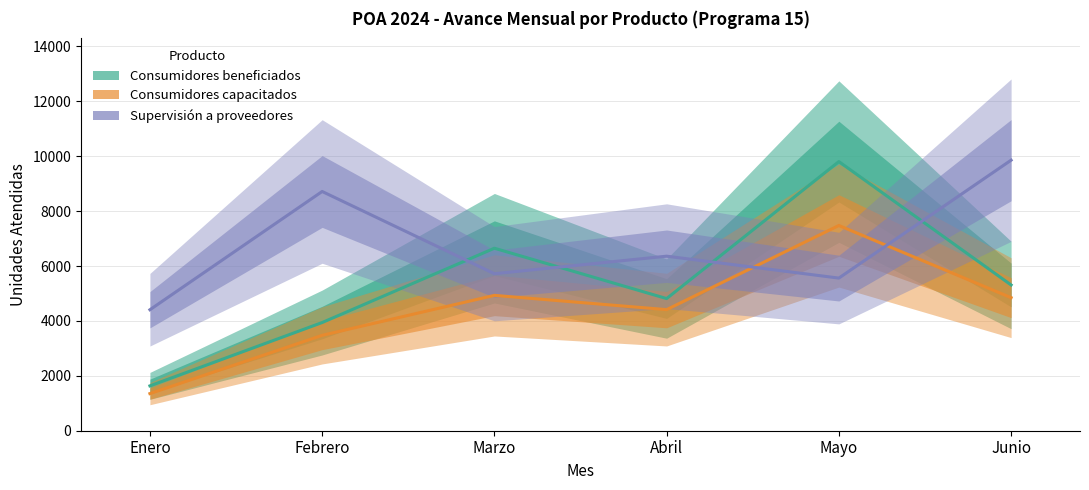

True or false: Consumidores capacitados and Consumidores beneficiados cross at least once.

False